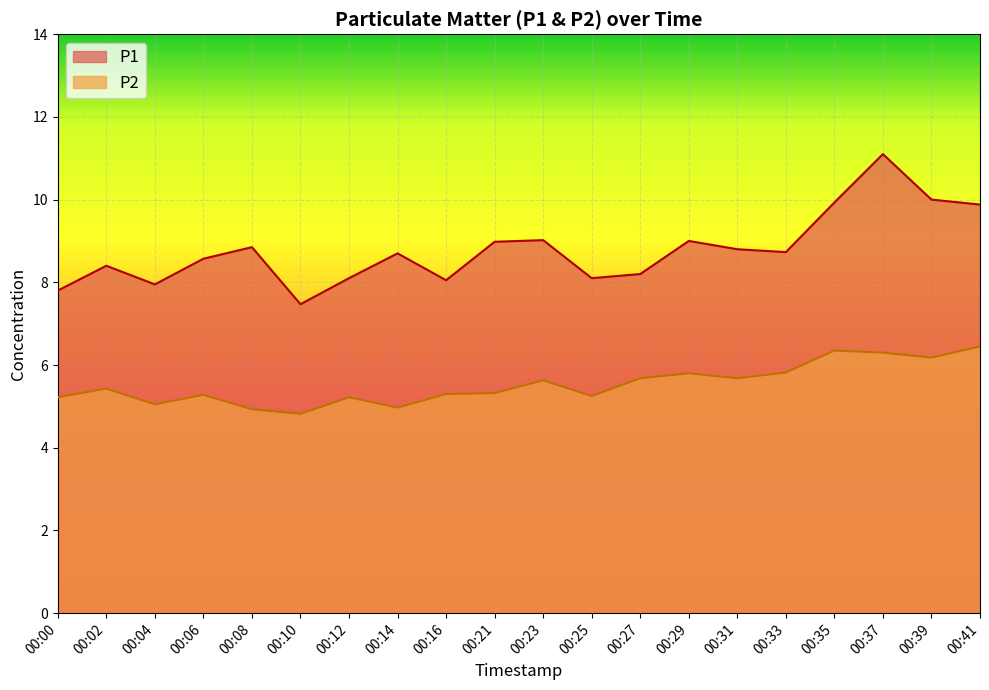

The P1 series shows 2.4 at 00:25. True or false?

False